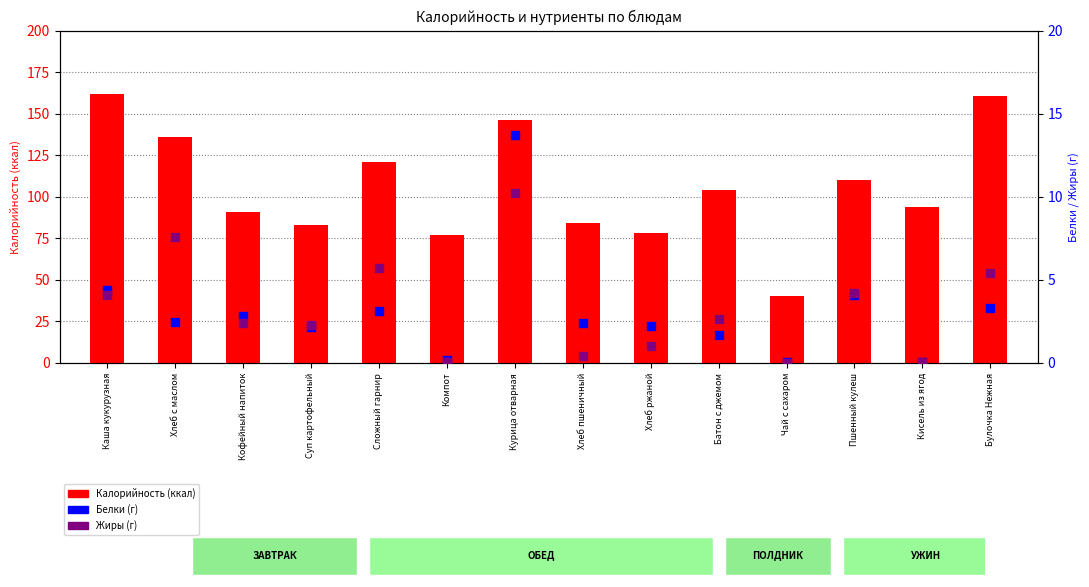

Which series has the largest Y range (max minus min)?

Калорийность